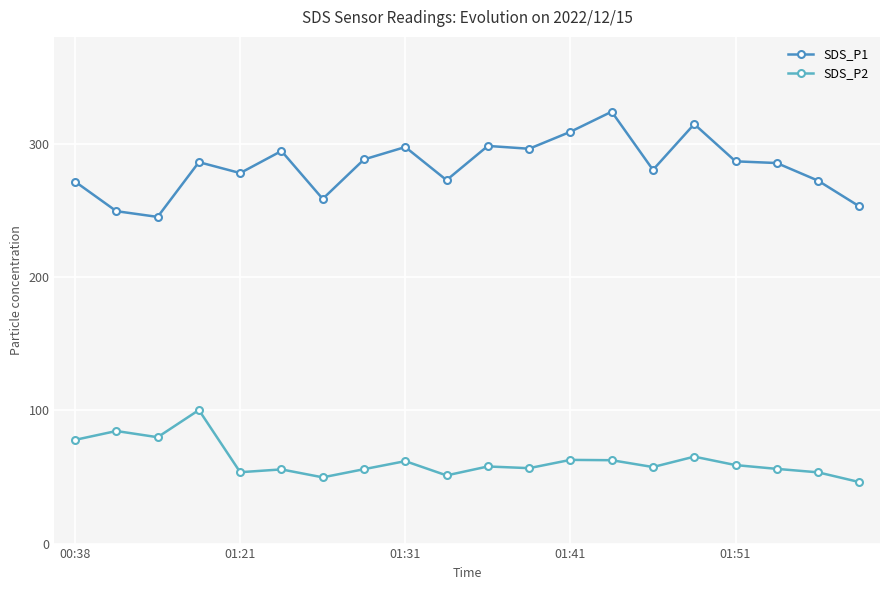

Reading right to left, transcribe all the data shown in this chart.

SDS_P1: 252.9	272.2	285.4	286.7	314.6	280.3	323.9	308.8	296.1	298.2	272.6	297.4	288.1	258.5	294.4	277.9	286.1	245.0	249.3	271.5
SDS_P2: 46.1	53.4	56.0	58.9	65.2	57.4	62.5	62.8	56.6	57.8	51.1	61.8	55.8	49.7	55.6	53.5	100.2	79.8	84.4	77.8